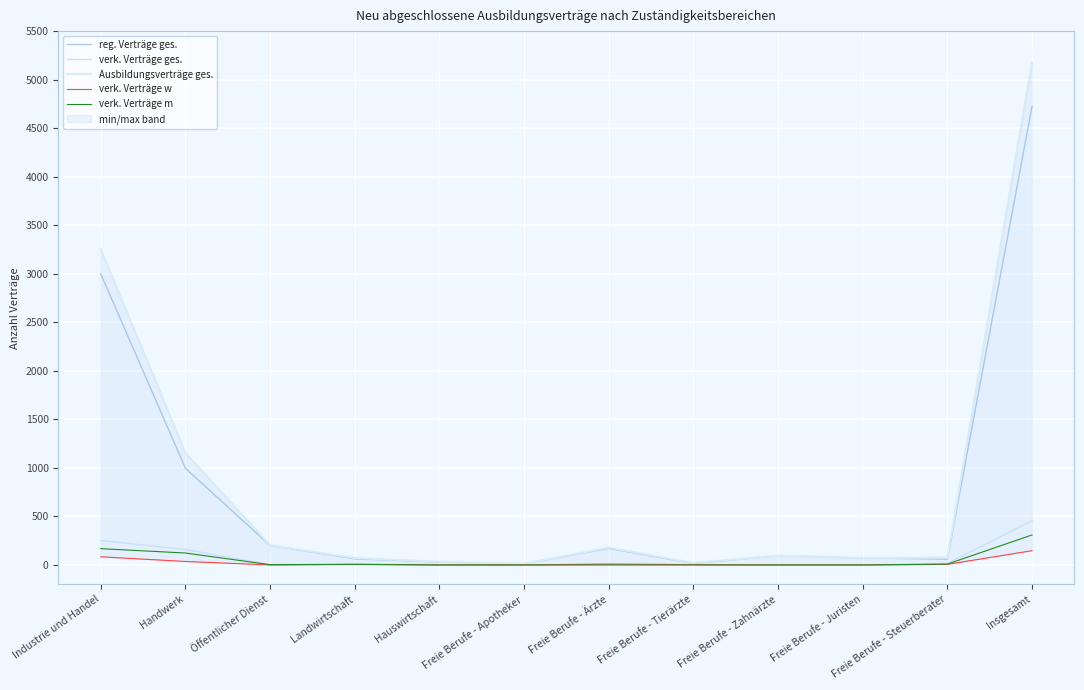

List the labels in order of reg. Verträge ges. value, largest first.

Insgesamt, Industrie und Handel, Handwerk, Öffentlicher Dienst, Freie Berufe - Ärzte, Freie Berufe - Zahnärzte, Freie Berufe - Juristen, Landwirtschaft, Freie Berufe - Steuerberater, Hauswirtschaft, Freie Berufe - Tierärzte, Freie Berufe - Apotheker